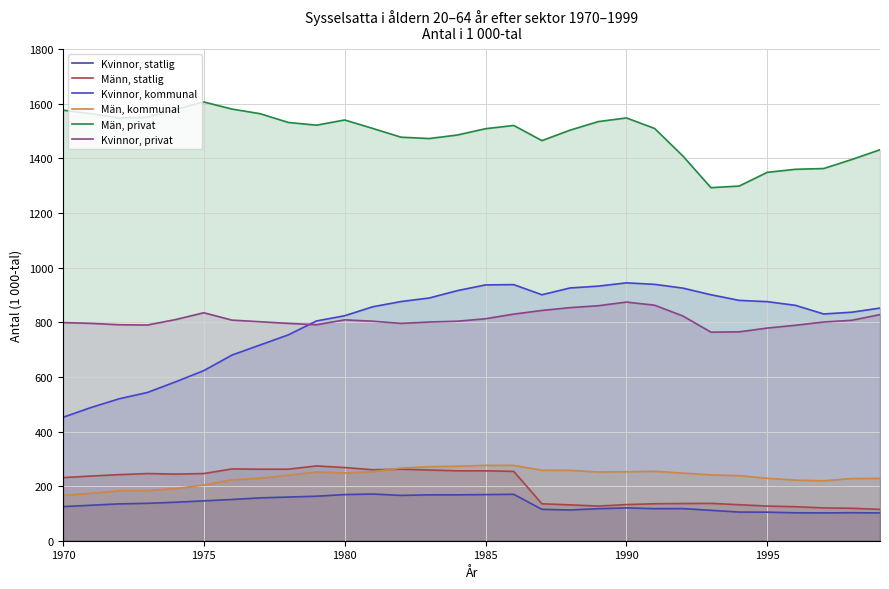

True or false: Männ, statlig and Män, privat intersect in this chart.

False